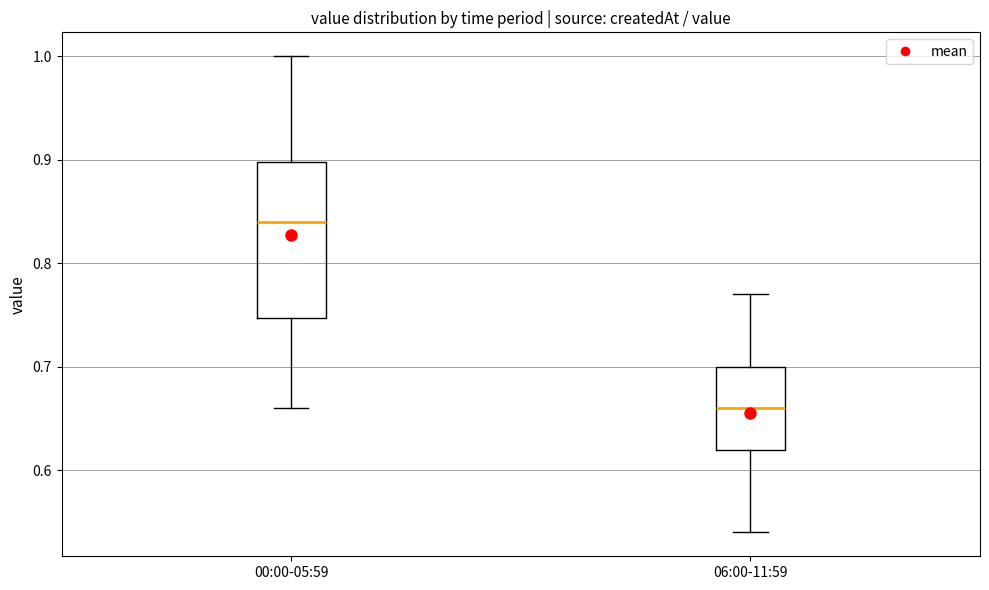

Where is the lower edge of the box for 06:00-11:59 on the y-axis? The values are not printed on the chart, so give them approximately, as read against the axis.

0.62